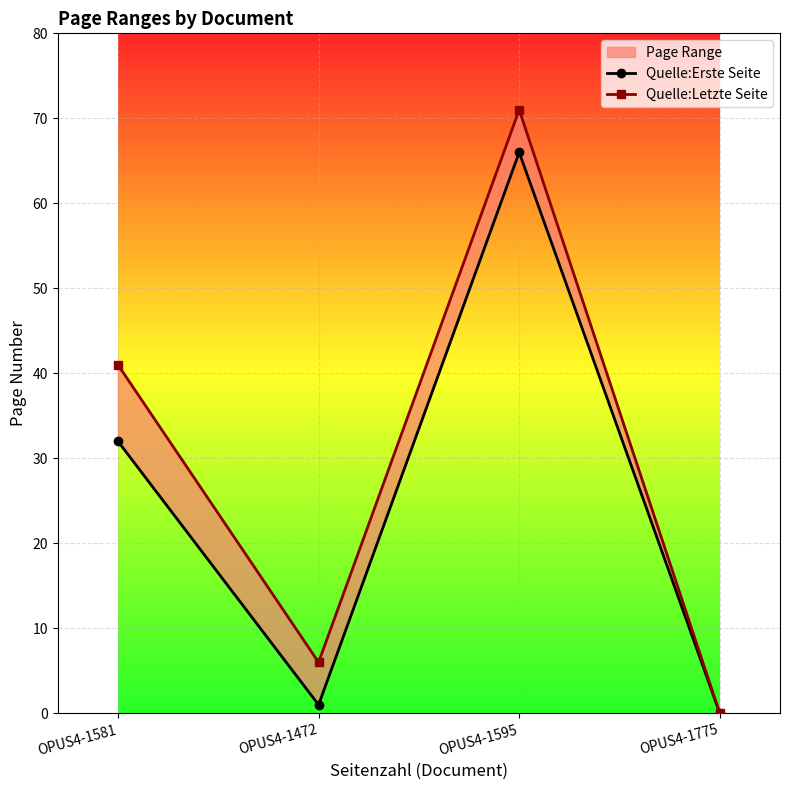

What is the sum of the Quelle:Erste Seite values at OPUS4-1595 and OPUS4-1472?

67